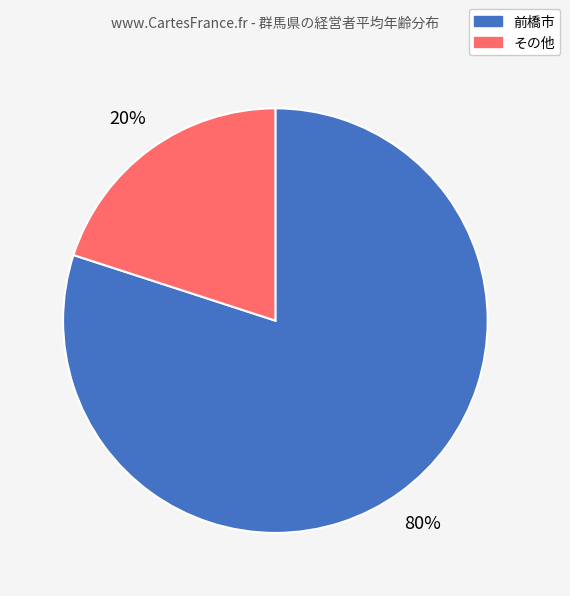

Does any single category account for the majority?

Yes